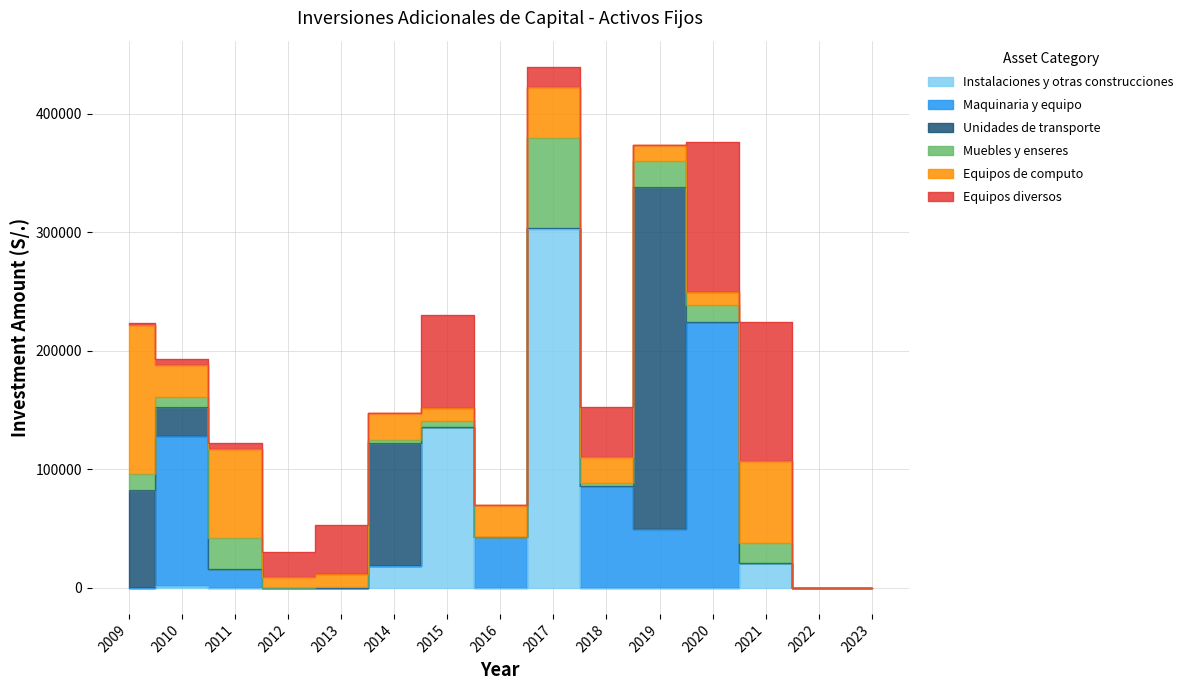

At which category is the sum across all series the highest?

2017